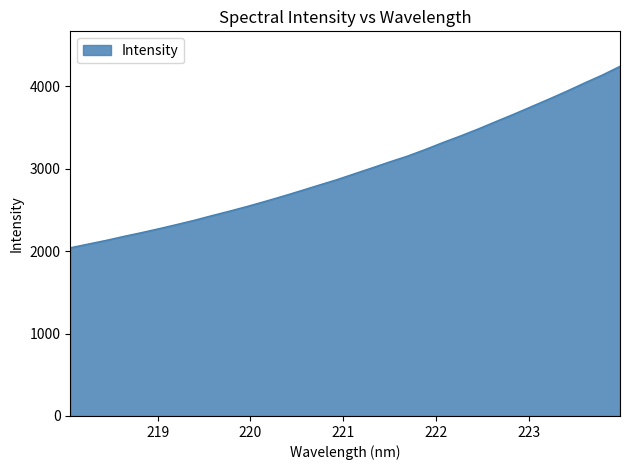

What is the difference between the maximum and second lowest values?

2157.5